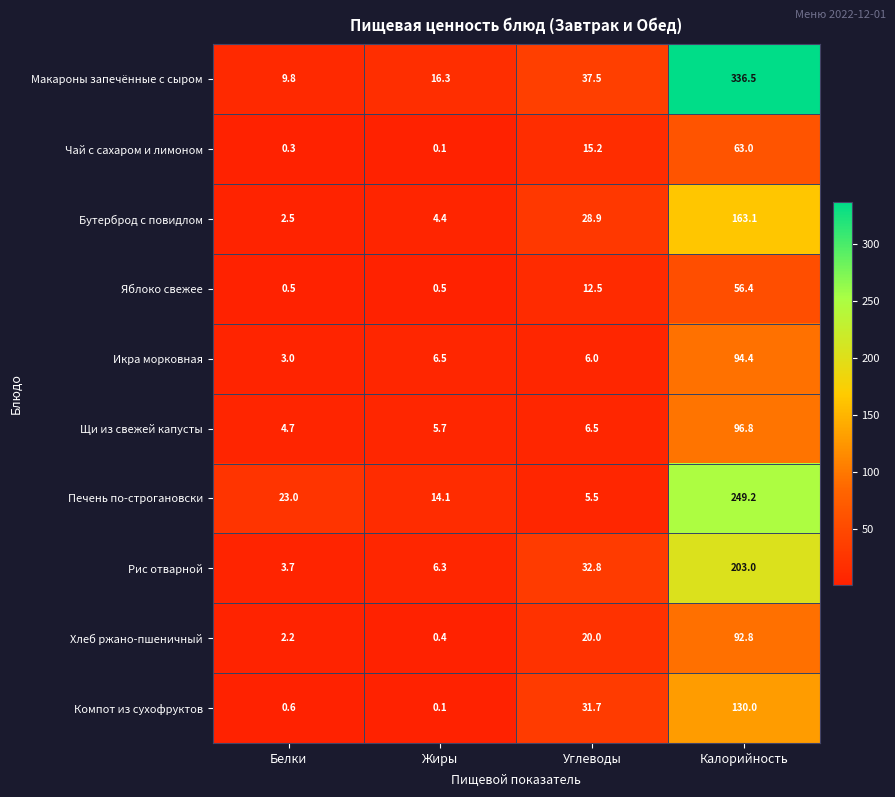

What is the difference between the second highest and second lowest values in the Бутерброд с повидлом series?

24.5